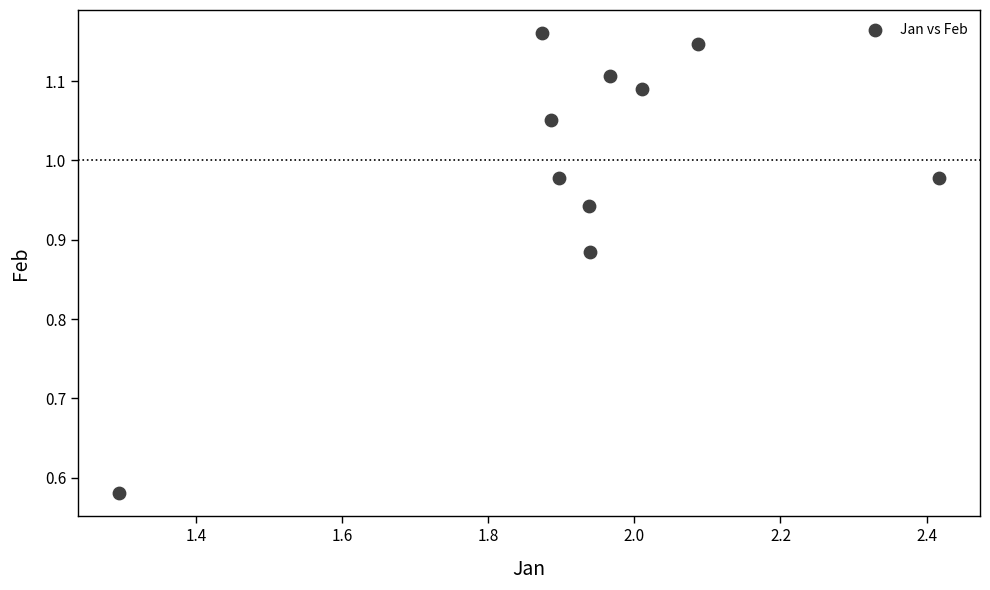

Count the number of points in this scatter plot.

10